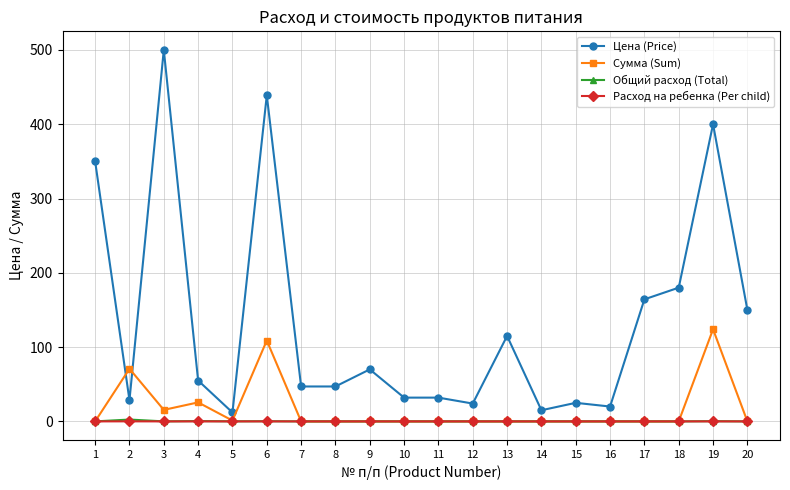

Where is the first local maximum for Сумма (Sum)?

2